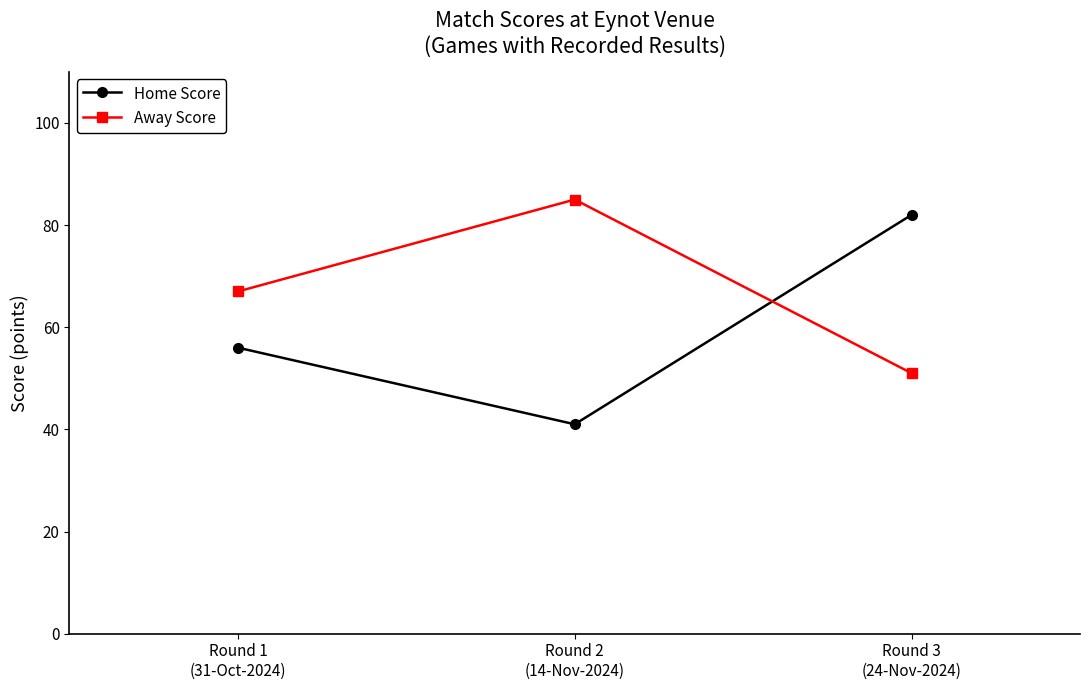

Reading right to left, transcribe all the data shown in this chart.

Home Score: Round 3
(24-Nov-2024)=82	Round 2
(14-Nov-2024)=41	Round 1
(31-Oct-2024)=56
Away Score: Round 3
(24-Nov-2024)=51	Round 2
(14-Nov-2024)=85	Round 1
(31-Oct-2024)=67